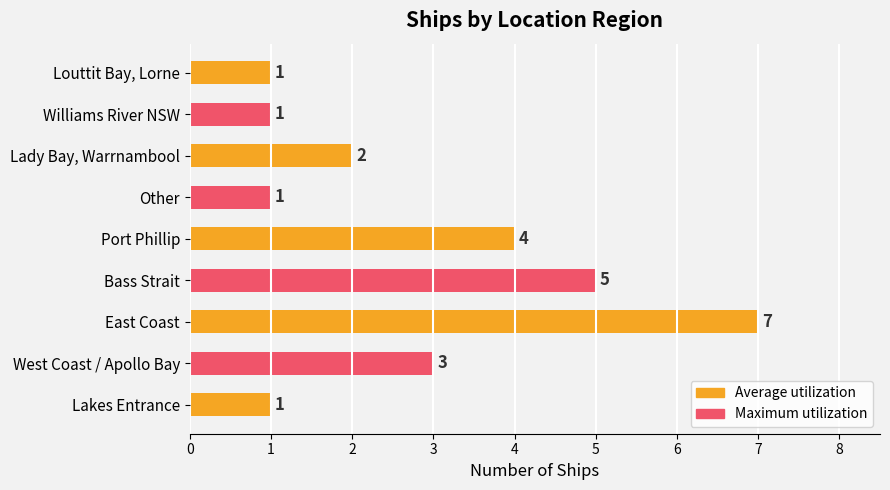

At which label is the value closest to 4?

Port Phillip